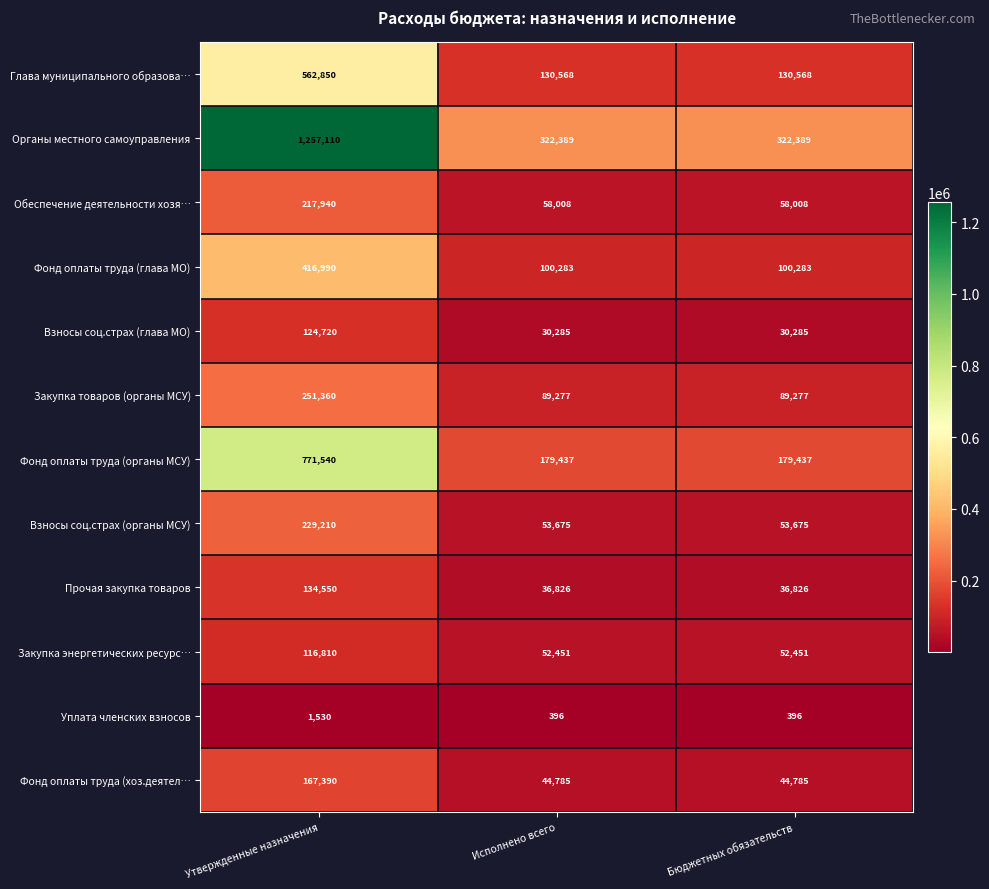

Which series has the largest total across all categories?

Органы местного самоуправления